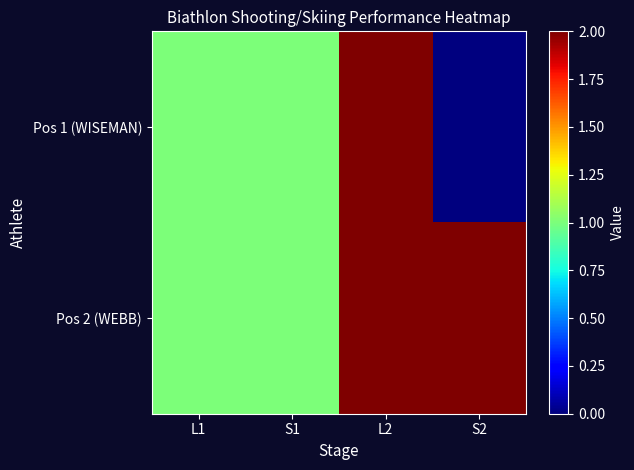

At which category is the sum across all series the highest?

L2